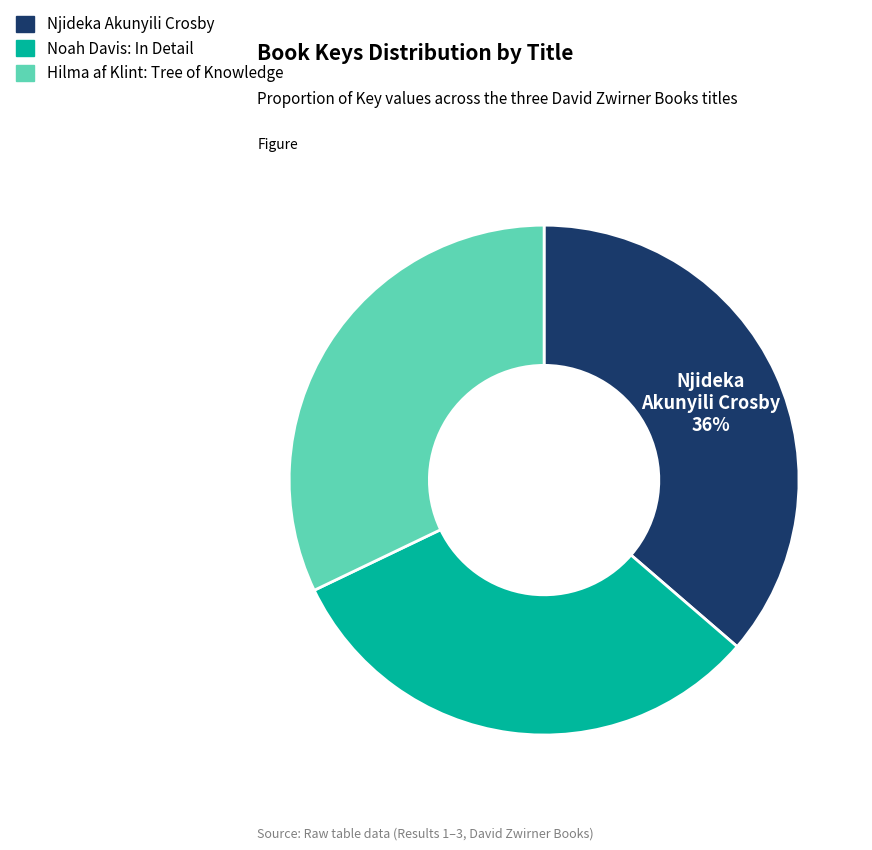

Which category has the biggest portion of the pie?

Njideka Akunyili Crosby